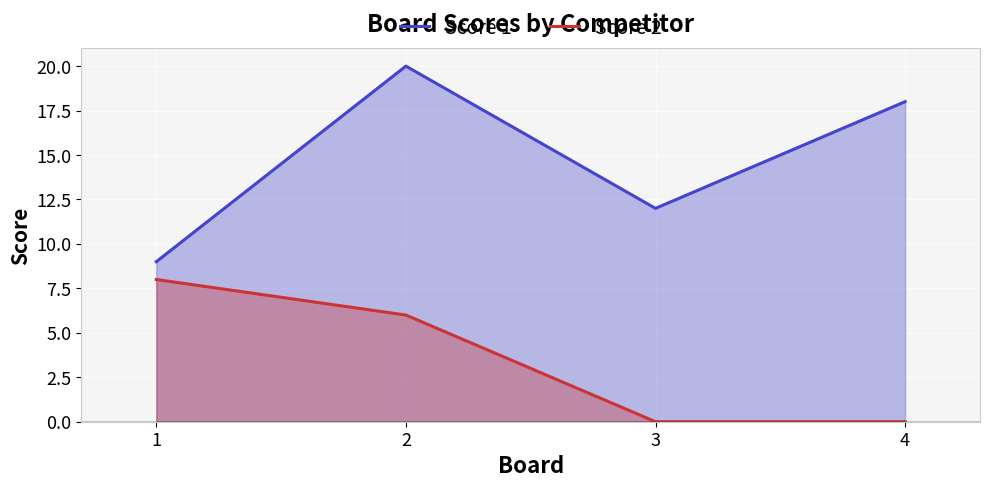

Rank the categories by Score 1 value from highest to lowest.

2, 4, 3, 1